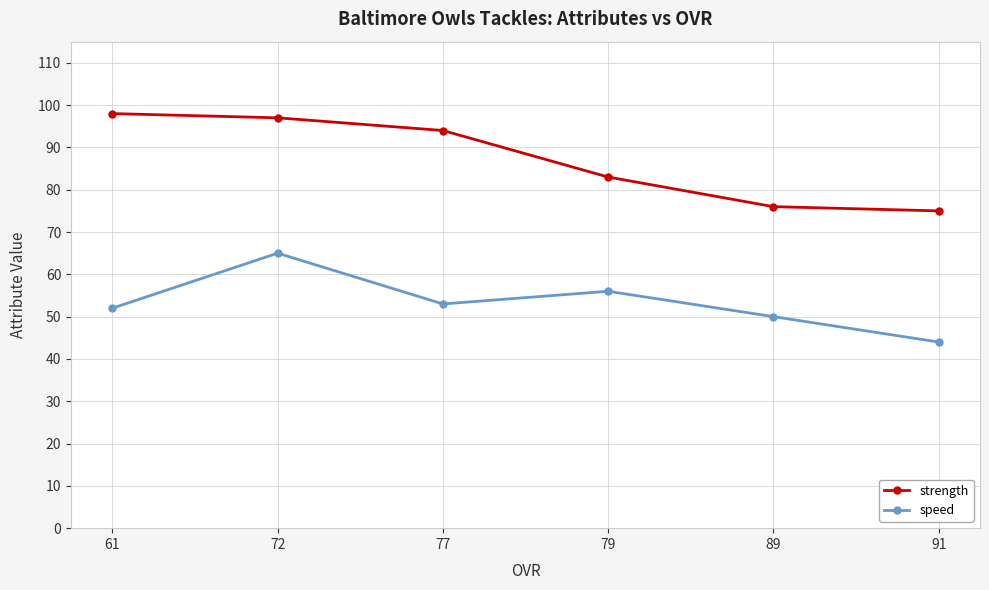

True or false: strength and speed cross at least once.

False